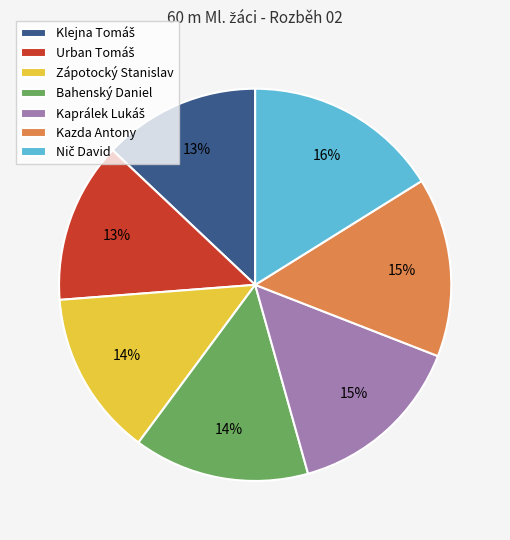

To the nearest percent, what is the average slice percentage?

14%